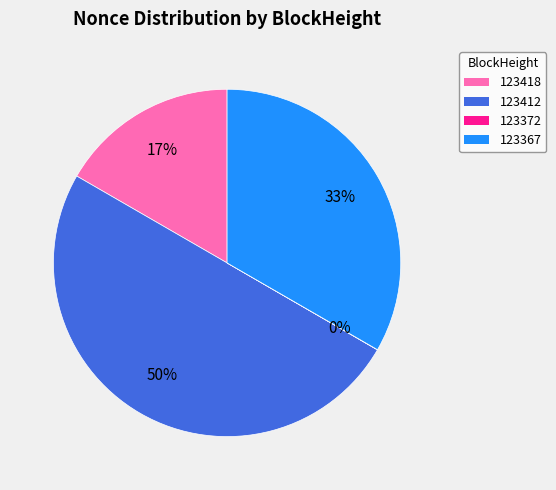

Does 123367 account for over 50% of the chart?

No